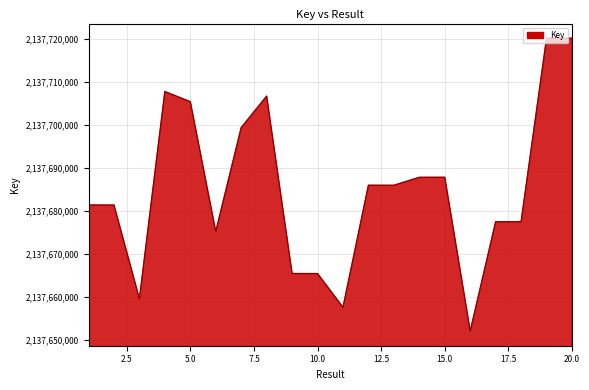

What is the difference between the maximum and minimum values?

68044